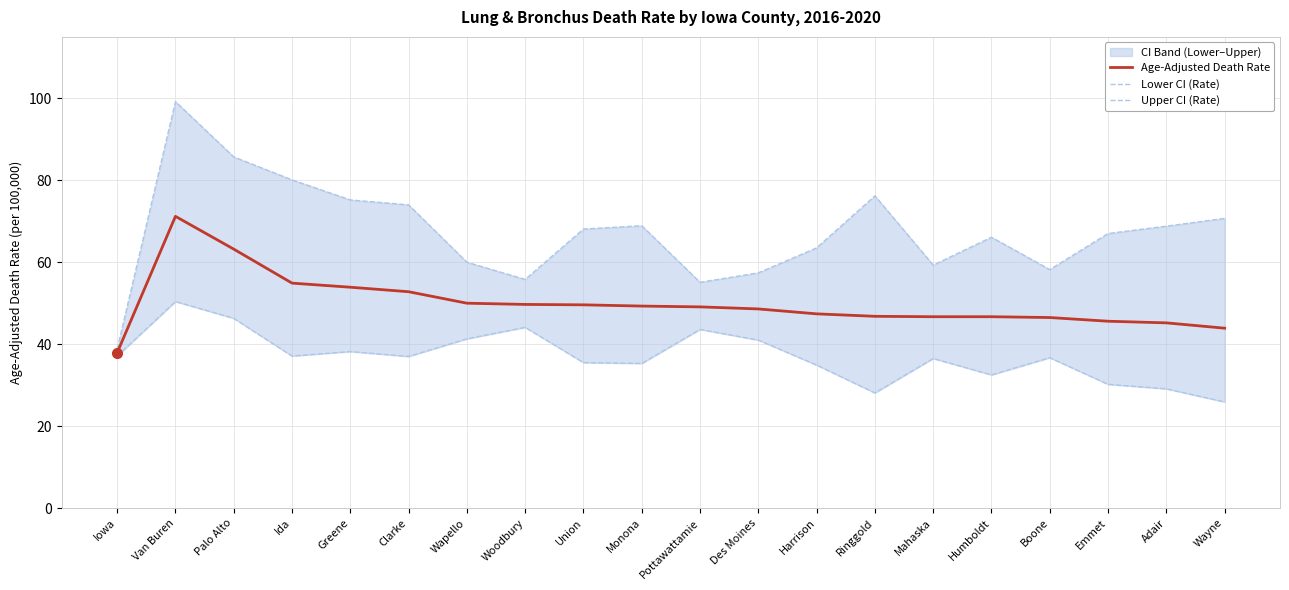

Which series has the largest total across all categories?

Upper CI (Rate)